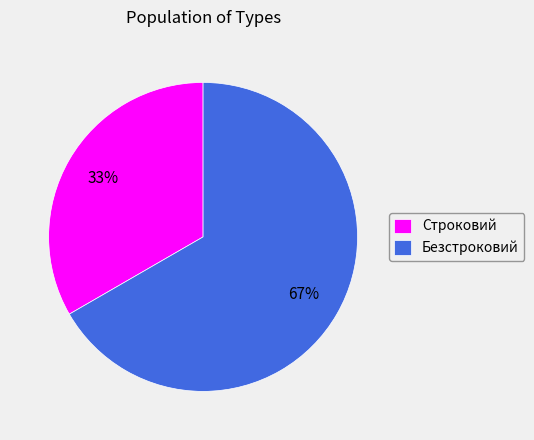

To the nearest percent, what percentage of the pie is Строковий?

33%